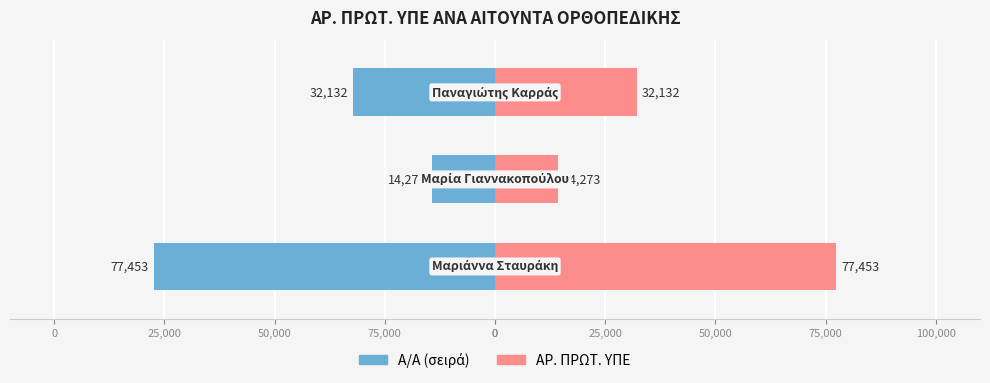

How many groups of bars are there?

3